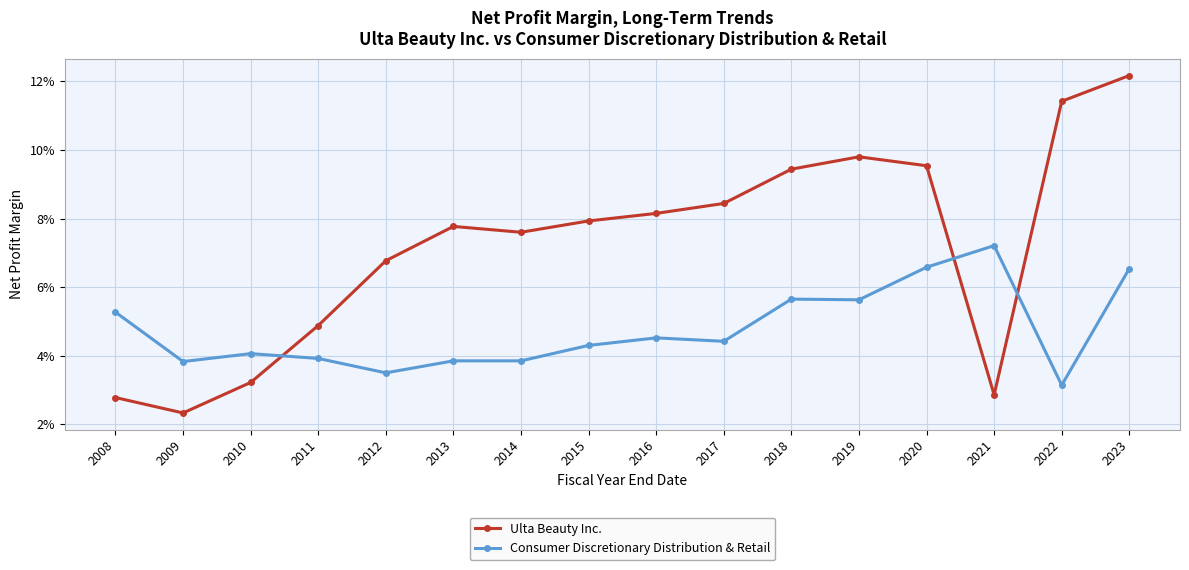

How many times do Ulta Beauty Inc. and Consumer Discretionary Distribution & Retail cross each other?

3